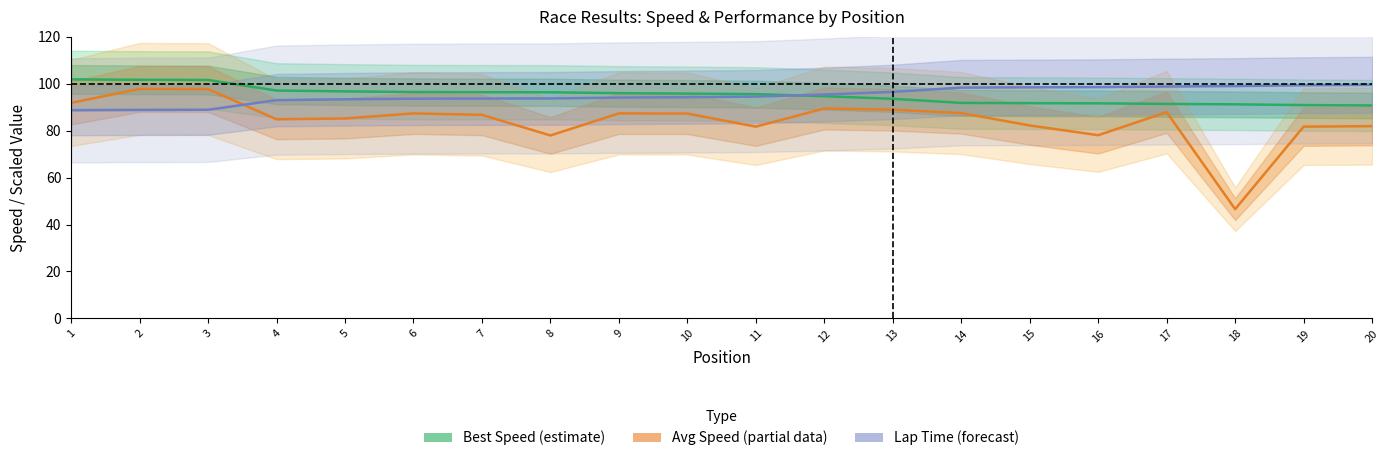

Reading left to right, extract all data points from this chart.

Best Speed (estimate): 101.9	101.7	101.6	97.1	96.8	96.5	96.4	96.4	96.0	95.8	95.6	94.7	93.6	91.9	91.7	91.7	91.4	91.2	90.9	90.8
Average Speed (partial data): 91.9	97.8	97.8	84.9	85.2	87.4	86.8	78.0	87.4	87.3	81.7	89.5	89.0	87.5	82.2	78.1	87.9	46.6	81.7	81.9
Best Lap (forecast): 88.7	88.8	88.9	93.0	93.4	93.6	93.7	93.7	94.1	94.3	94.5	95.4	96.5	98.4	98.5	98.6	98.8	99.0	99.4	99.5